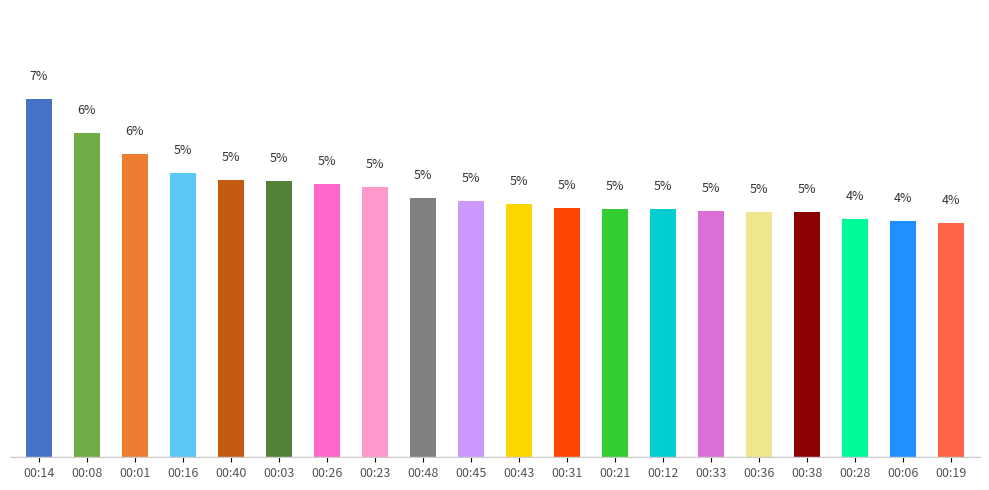

Does the chart contain any negative values?

No